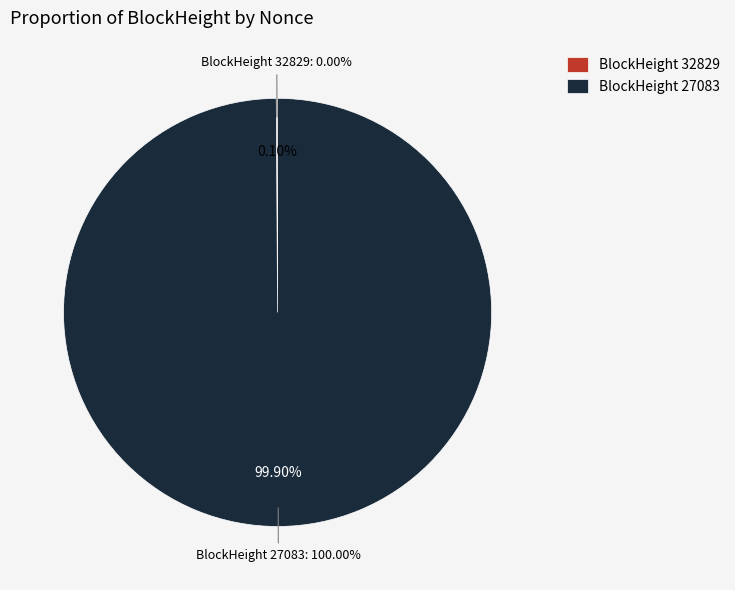

Is 27083 the majority of the pie?

Yes